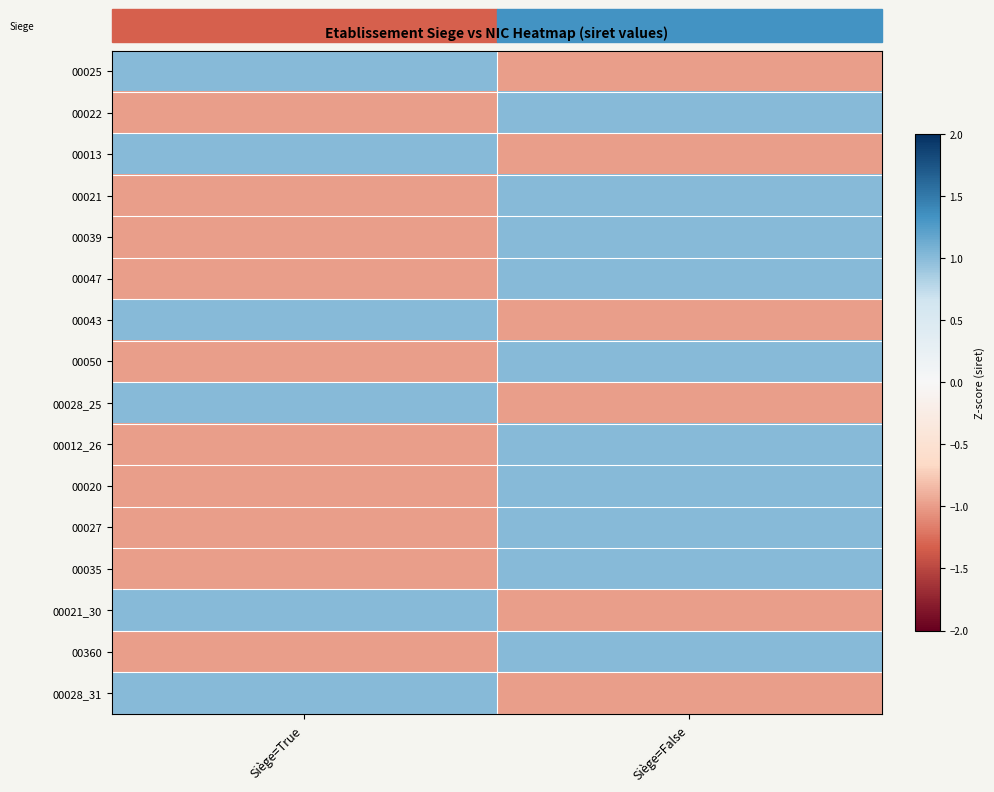

At which category does the chart reach its peak across all series?

Siège=True